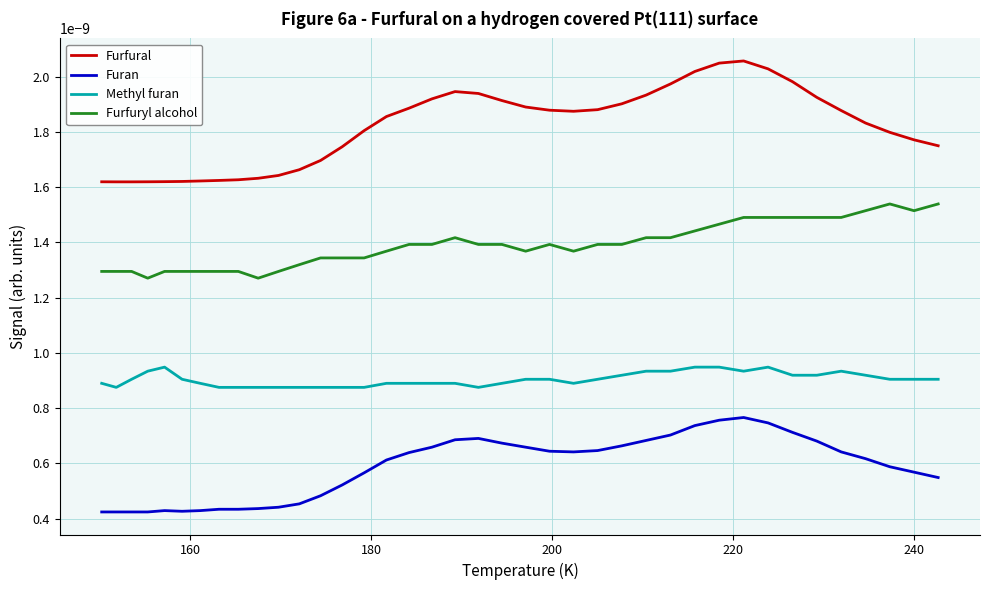

Which series has the largest total across all categories?

Furfural